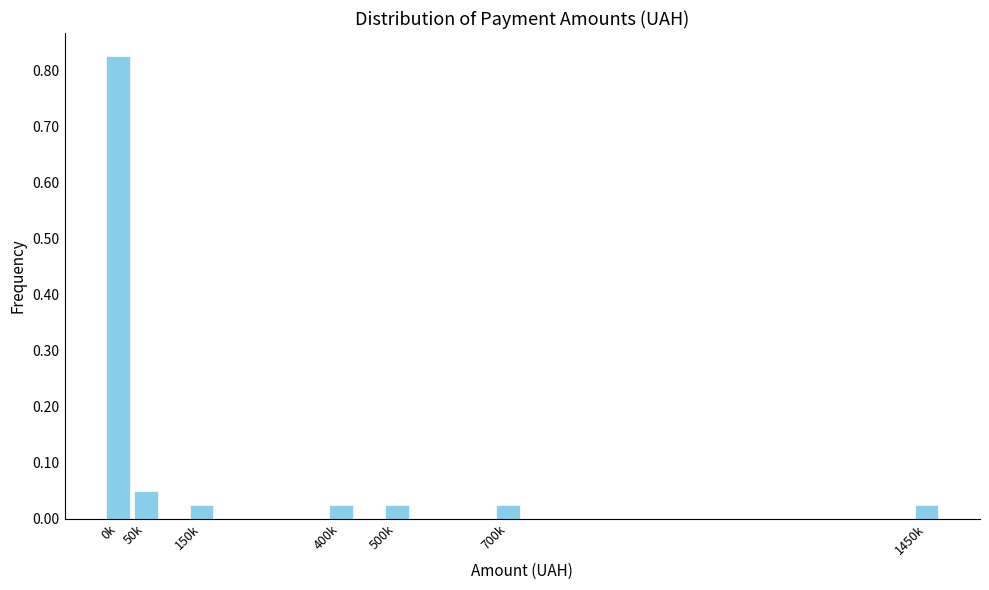

What is the label of the 7th bar from the left?

1450k